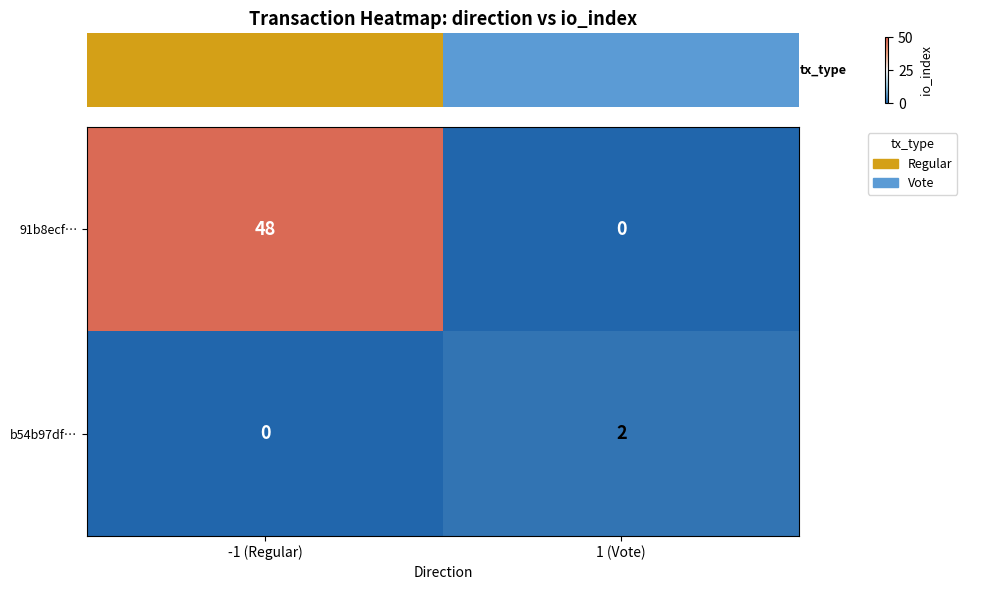

Reading left to right, list all the values displayed in this chart.

91b8ecf…: -1 (Regular)=48	1 (Vote)=0
b54b97df…: -1 (Regular)=0	1 (Vote)=2